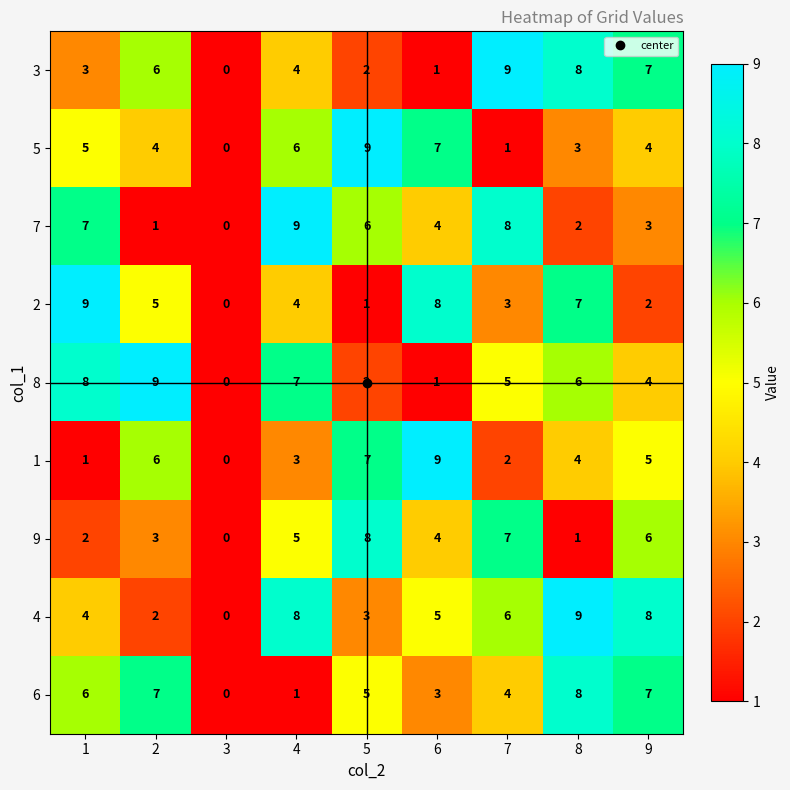

At which label does 4 first exceed 5?

4